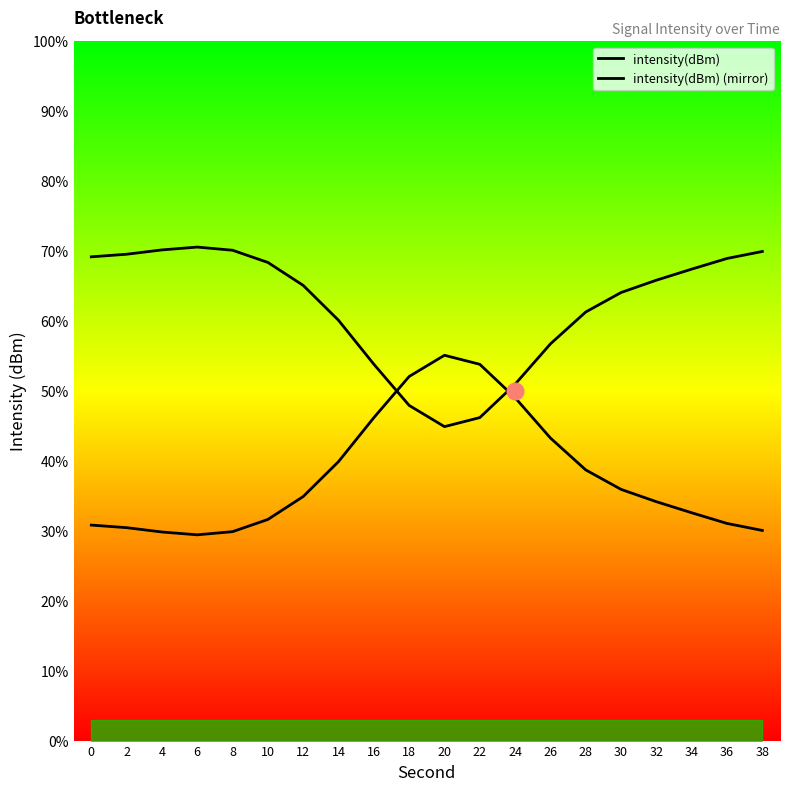

Reading right to left, what are all the values shown in this chart?

intensity(dBm): 38=30.1	36=31.1	34=32.6	32=34.2	30=35.9	28=38.7	26=43.3	24=49.0	22=53.8	20=55.1	18=52.1	16=46.2	14=39.9	12=34.9	10=31.6	8=29.9	6=29.4	4=29.8	2=30.4	0=30.8
intensity(dBm) (mirror): 38=69.9	36=68.9	34=67.4	32=65.8	30=64.1	28=61.3	26=56.7	24=51.0	22=46.2	20=44.9	18=47.9	16=53.8	14=60.1	12=65.1	10=68.4	8=70.1	6=70.6	4=70.2	2=69.6	0=69.2